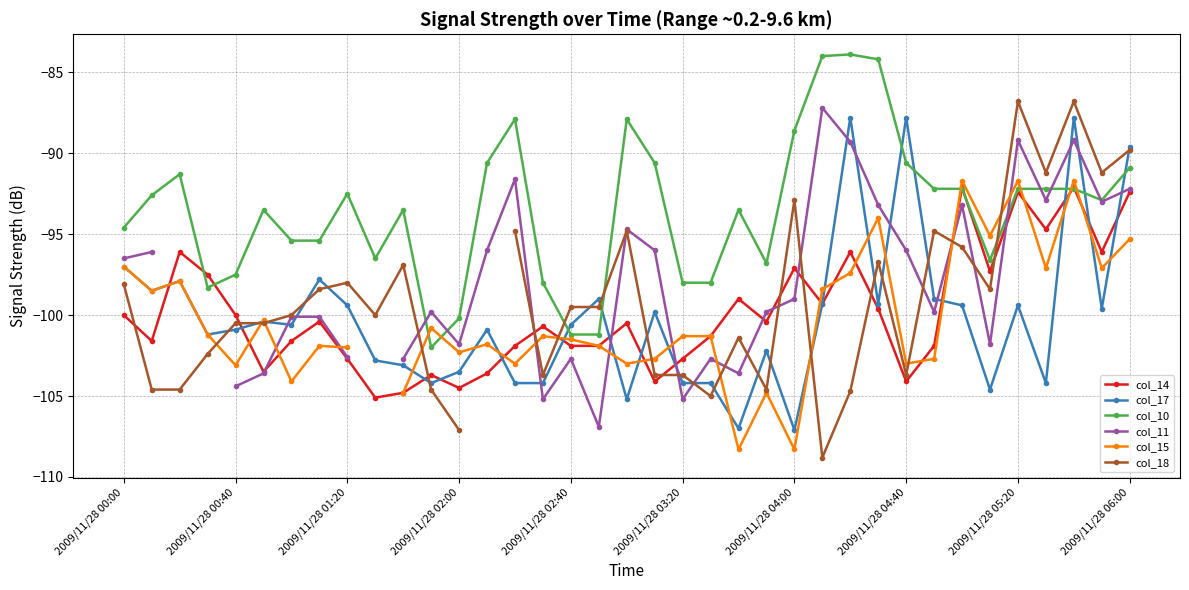

After their last crossing, which series has the higher values: col_18 or col_14?

col_18